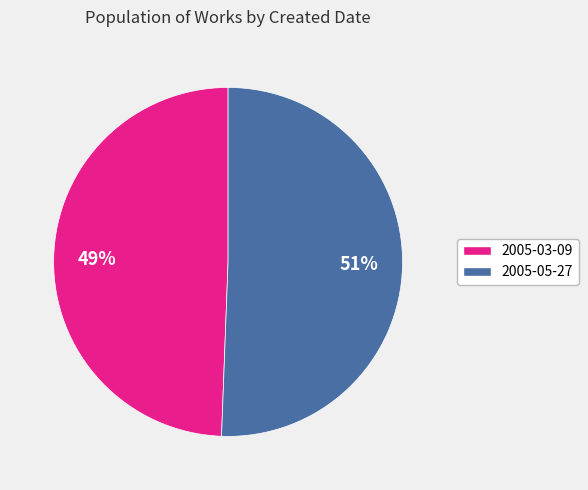

How many slices are in this pie chart?

2